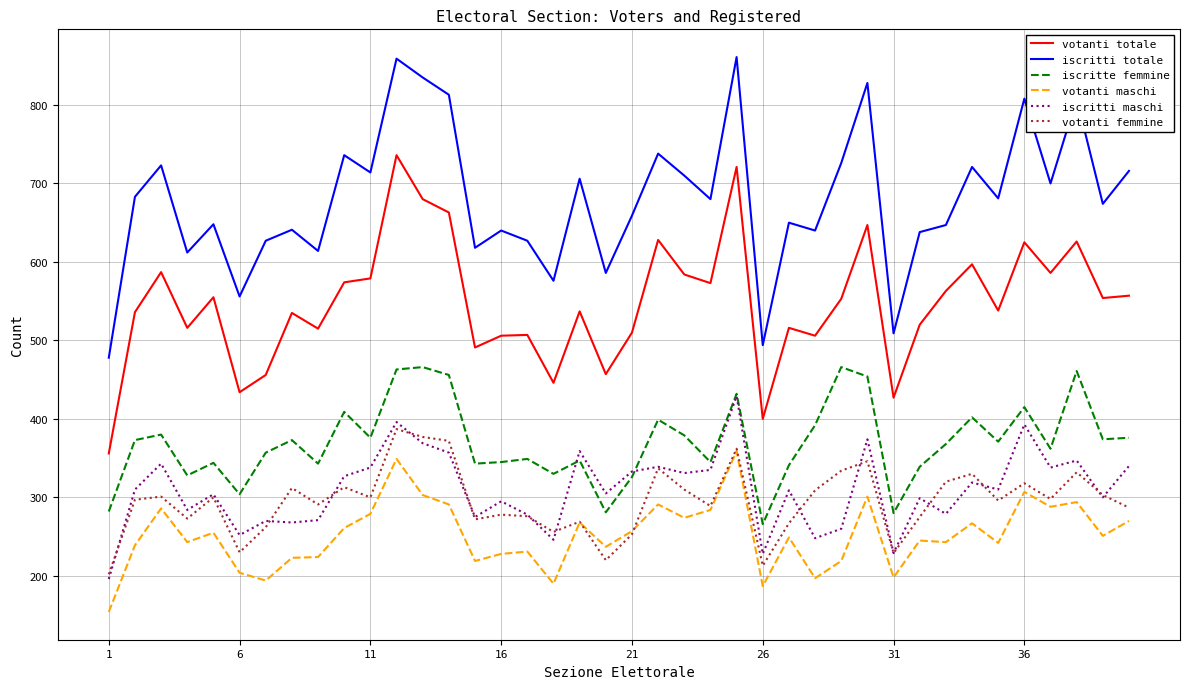

Which series has the largest total across all categories?

iscritti totale